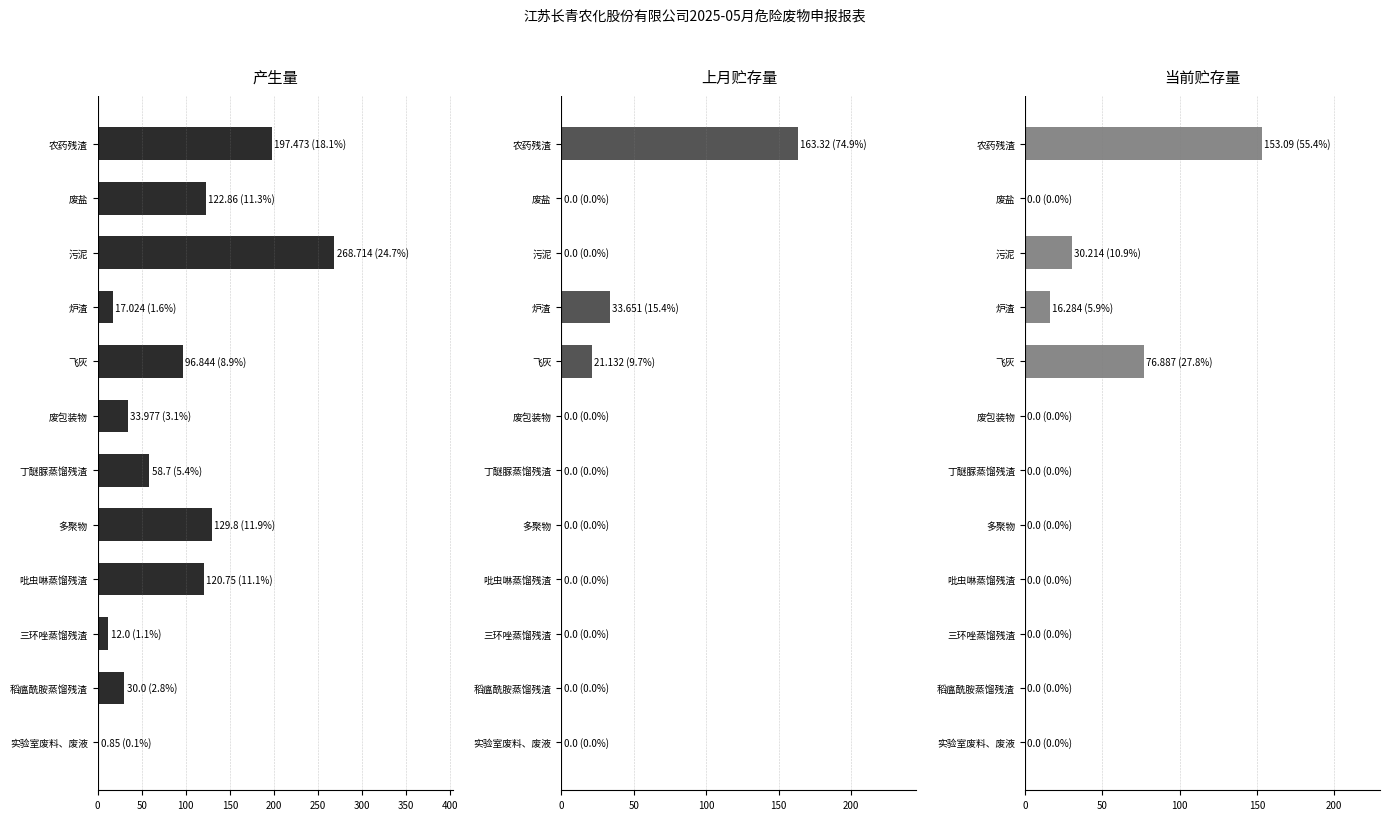

Does the chart contain any negative values?

No